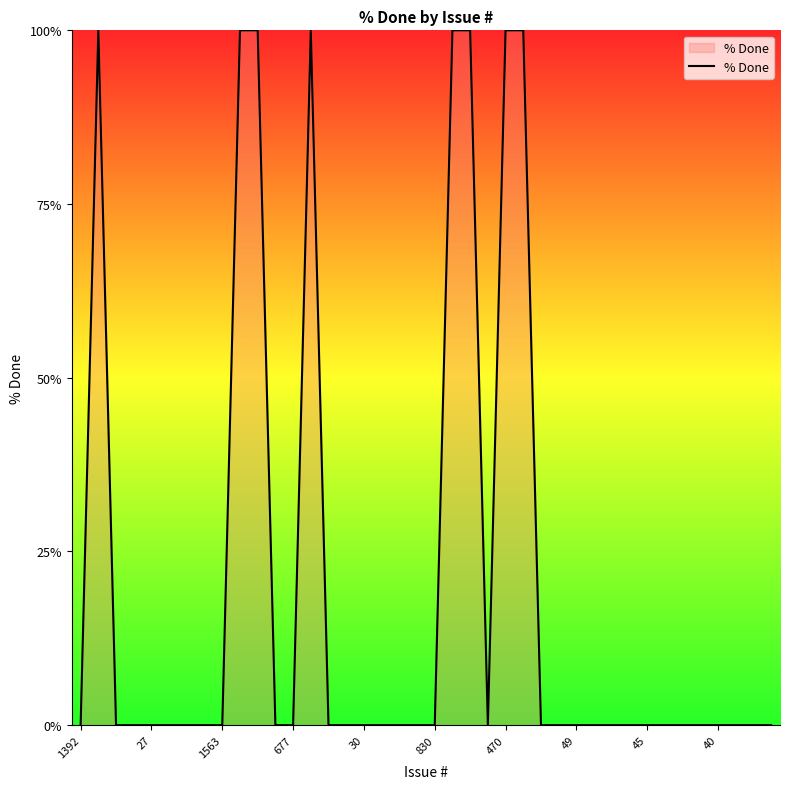

What is the maximum value shown in the chart?

100